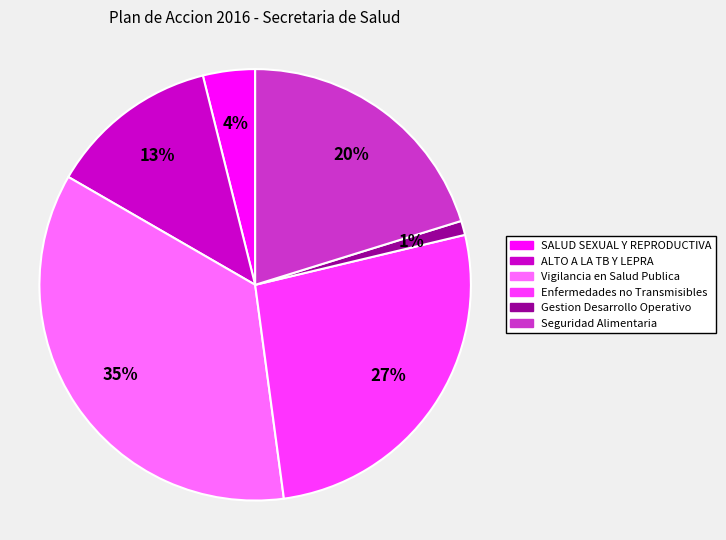

True or false: Vigilancia en Salud Publica accounts for 35% of the total.

True